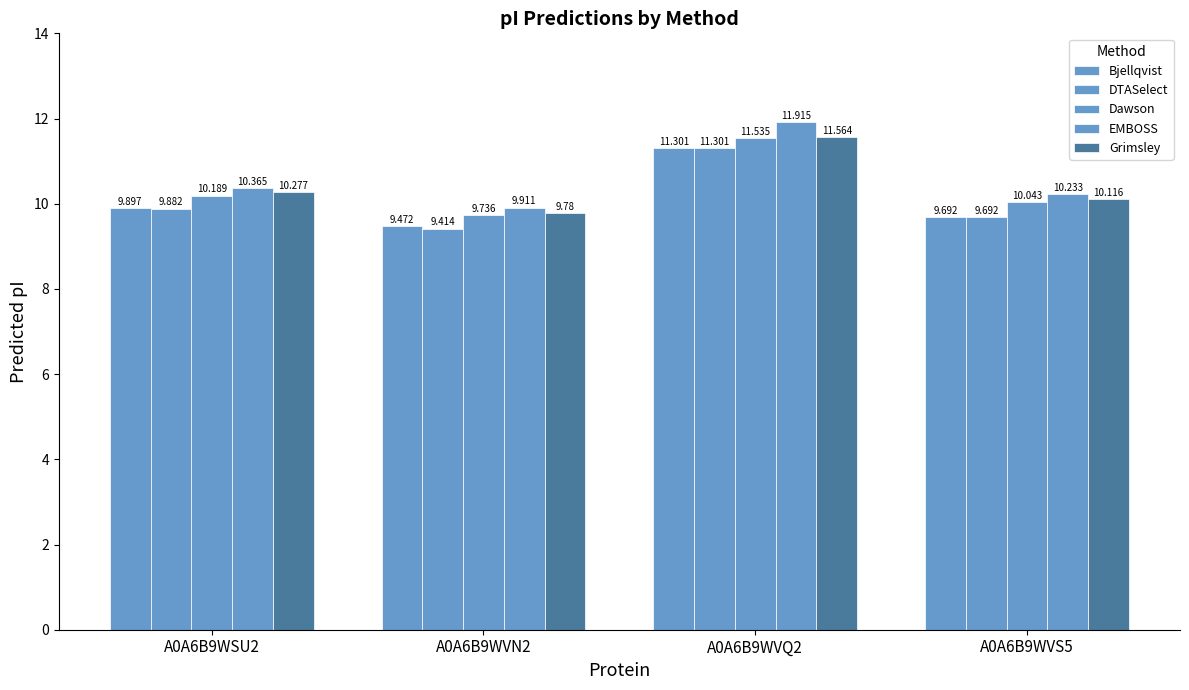

Which has a higher value, A0A6B9WVS5 or A0A6B9WSU2?

A0A6B9WSU2